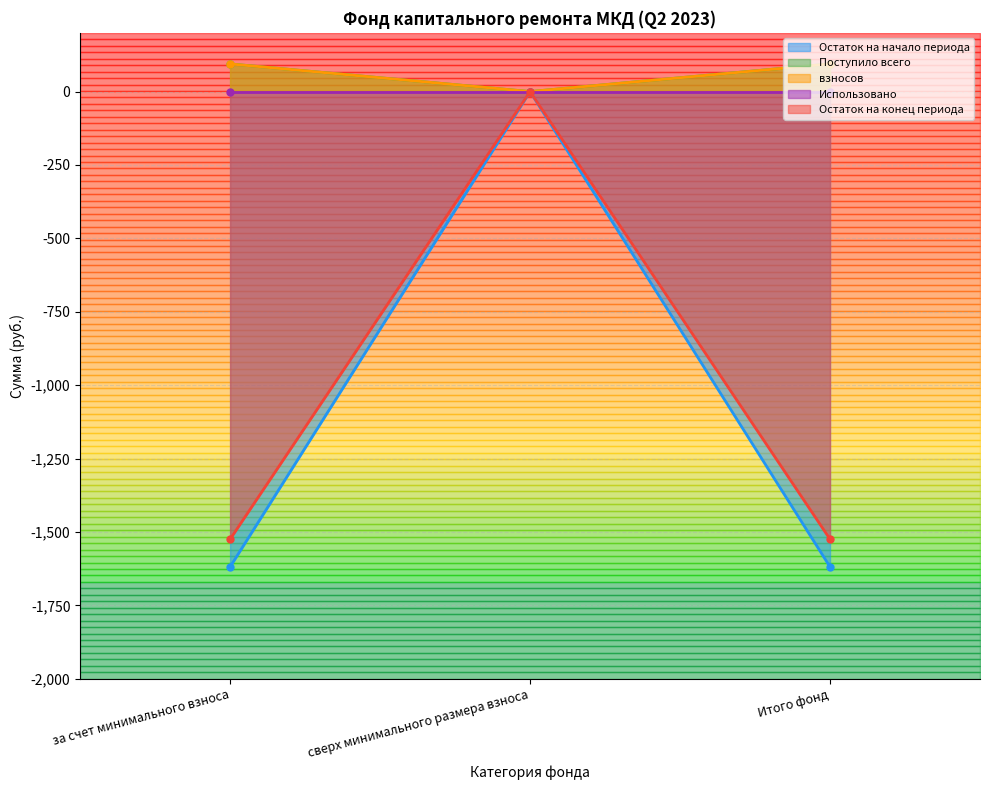

At which label is Поступило всего closest to 47?

сверх минимального размера взноса